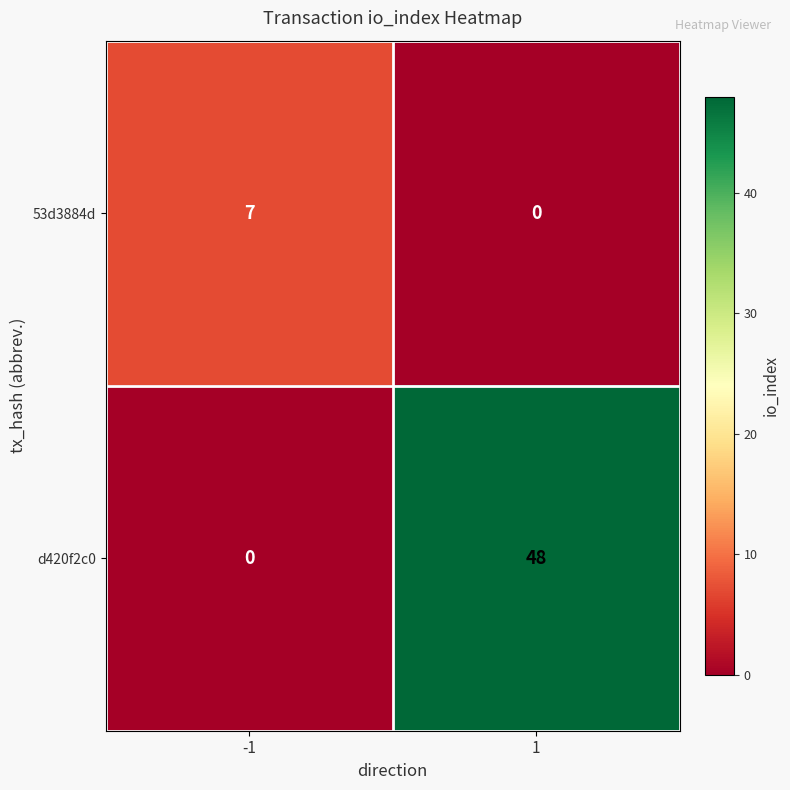

Which series has the largest range (max minus min)?

d420f2c0